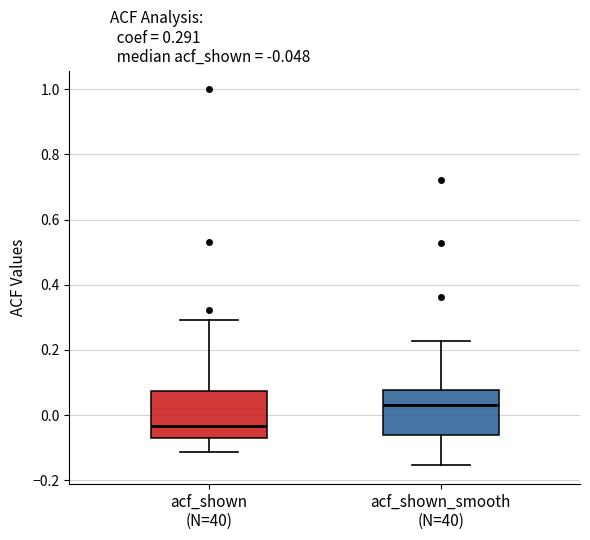

Which box's median line is the lowest?

acf_shown (N=40)